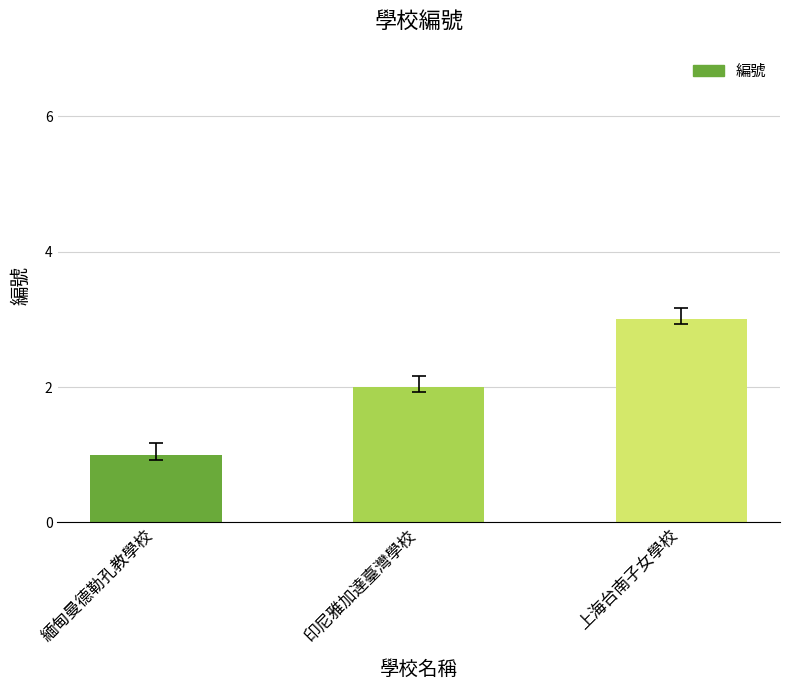

The value at 上海台南子女學校 is 4. True or false?

False